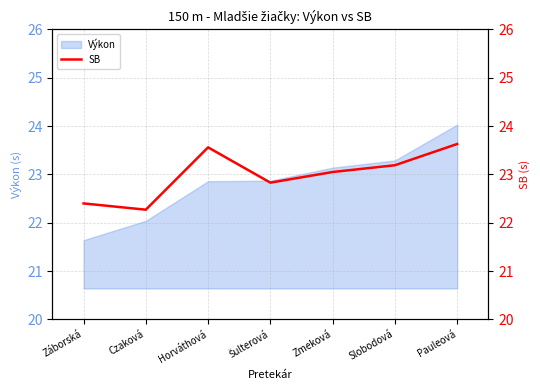

Which category has the highest value in the Výkon series?

Pauleová